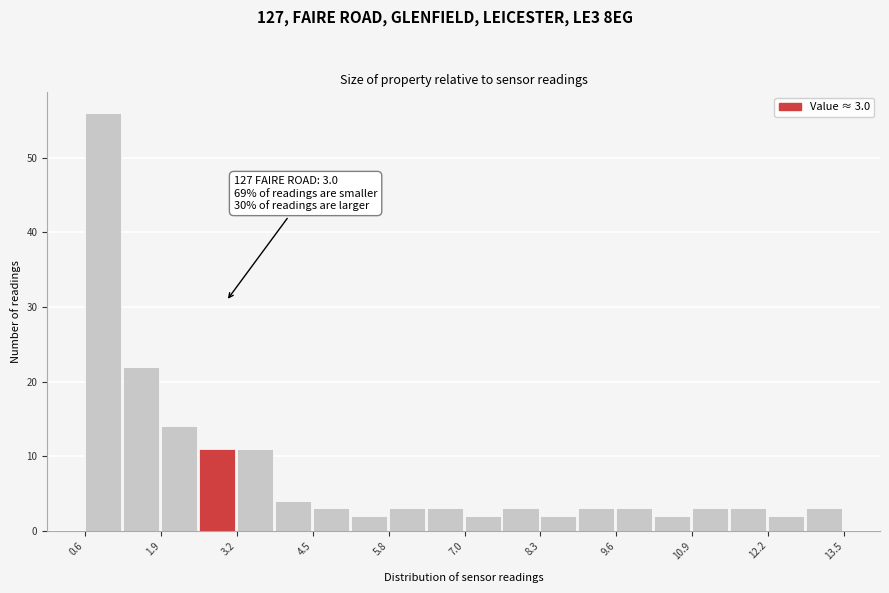

Read against the x-axis, roughly where is the centre of the tallest bar?

1.0